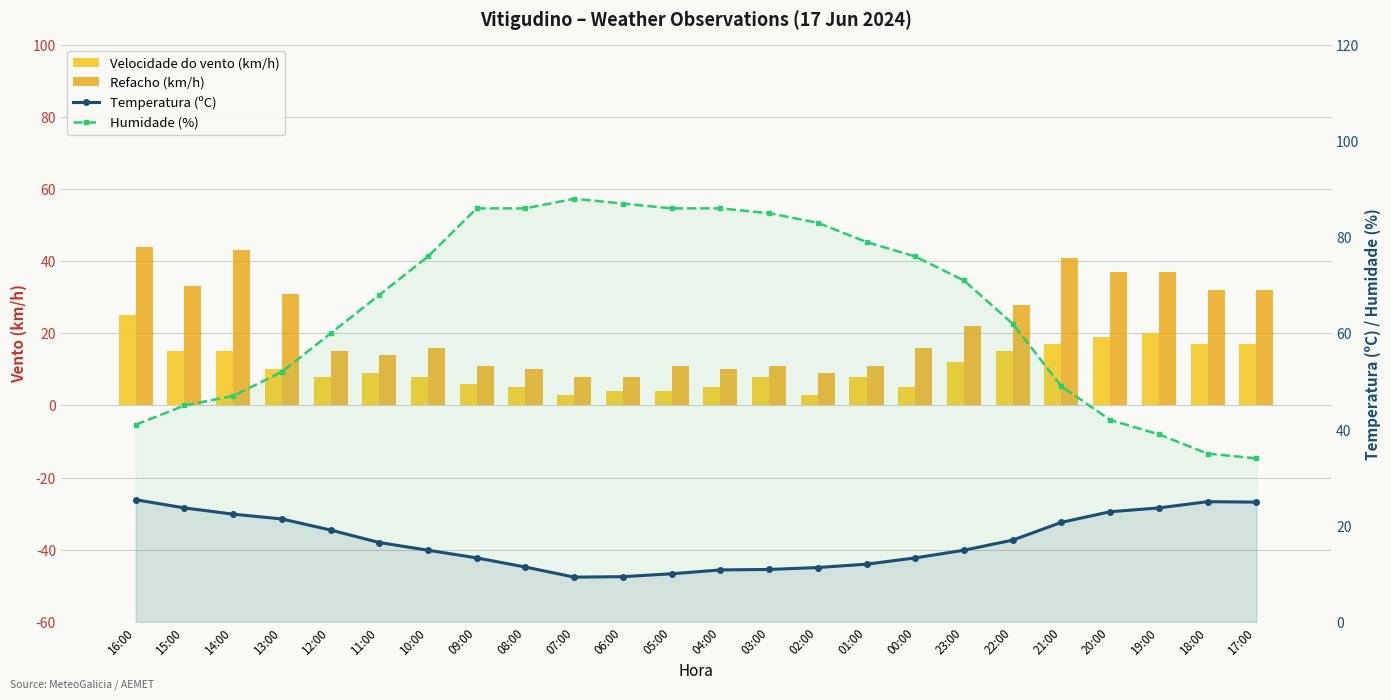

What is the label of the 1st bar from the right?

17:00